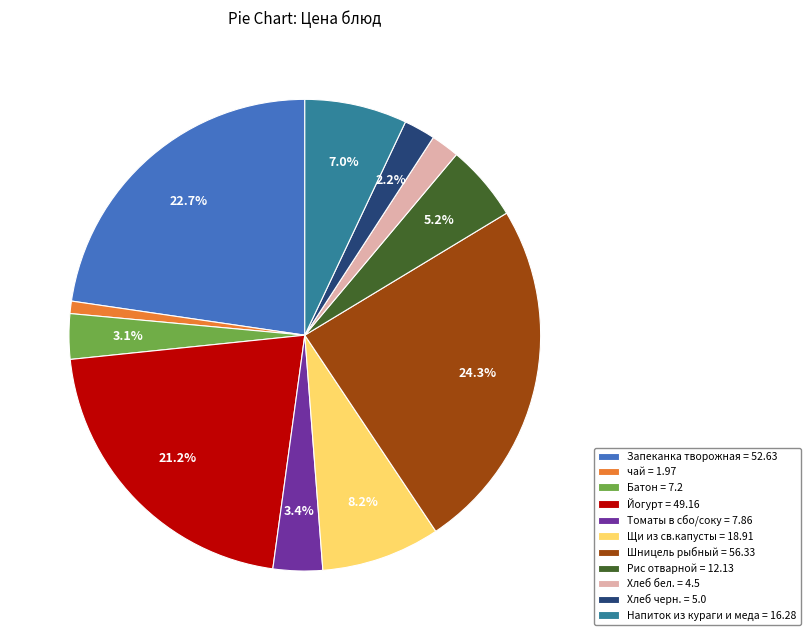

Approximately how many times larger is the value at Батон compared to Рис отварной?

0.6